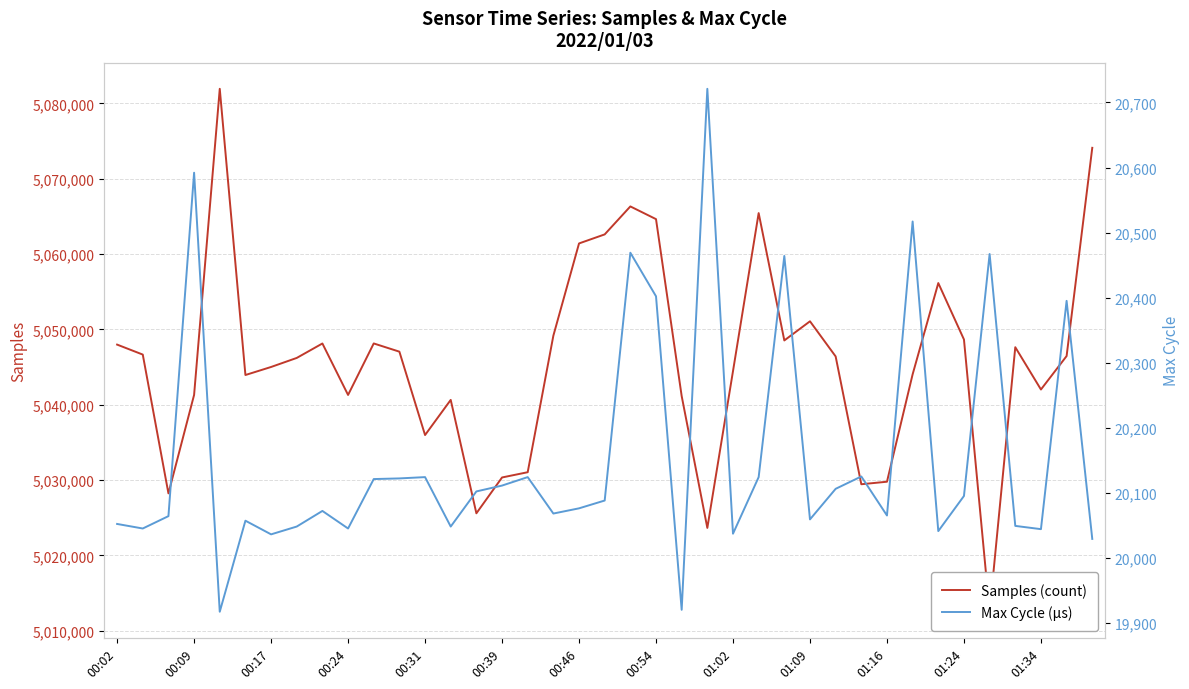

Does the chart have visible grid lines?

Yes